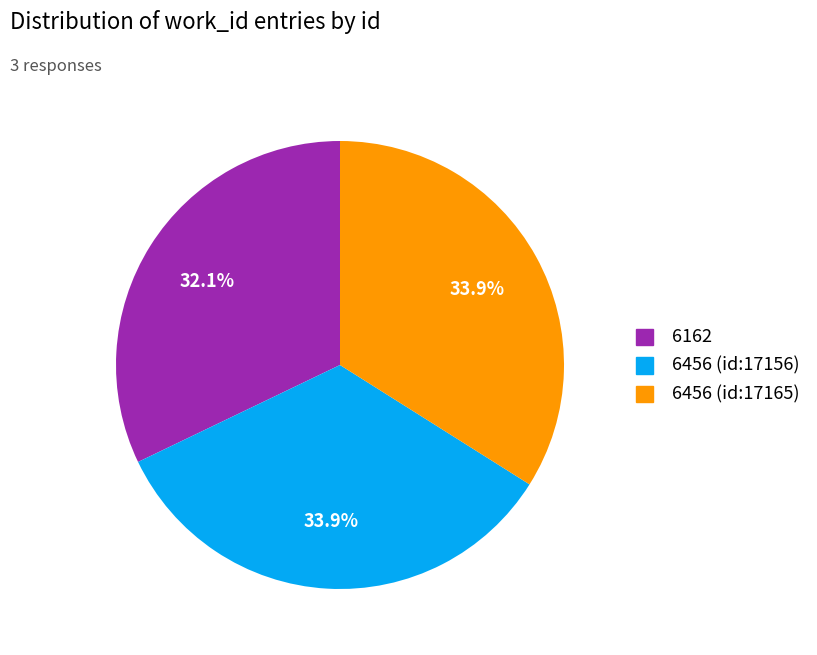

The 6162 slice represents 25% of the pie. True or false?

False